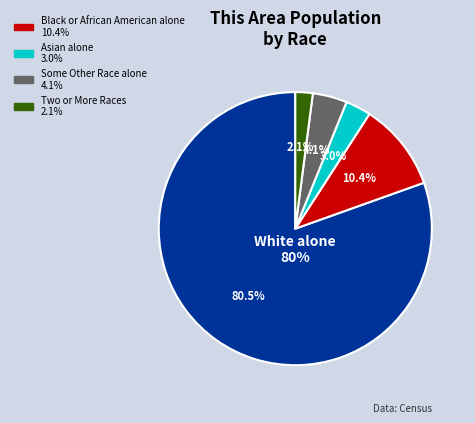

How many segments does this pie chart have?

5